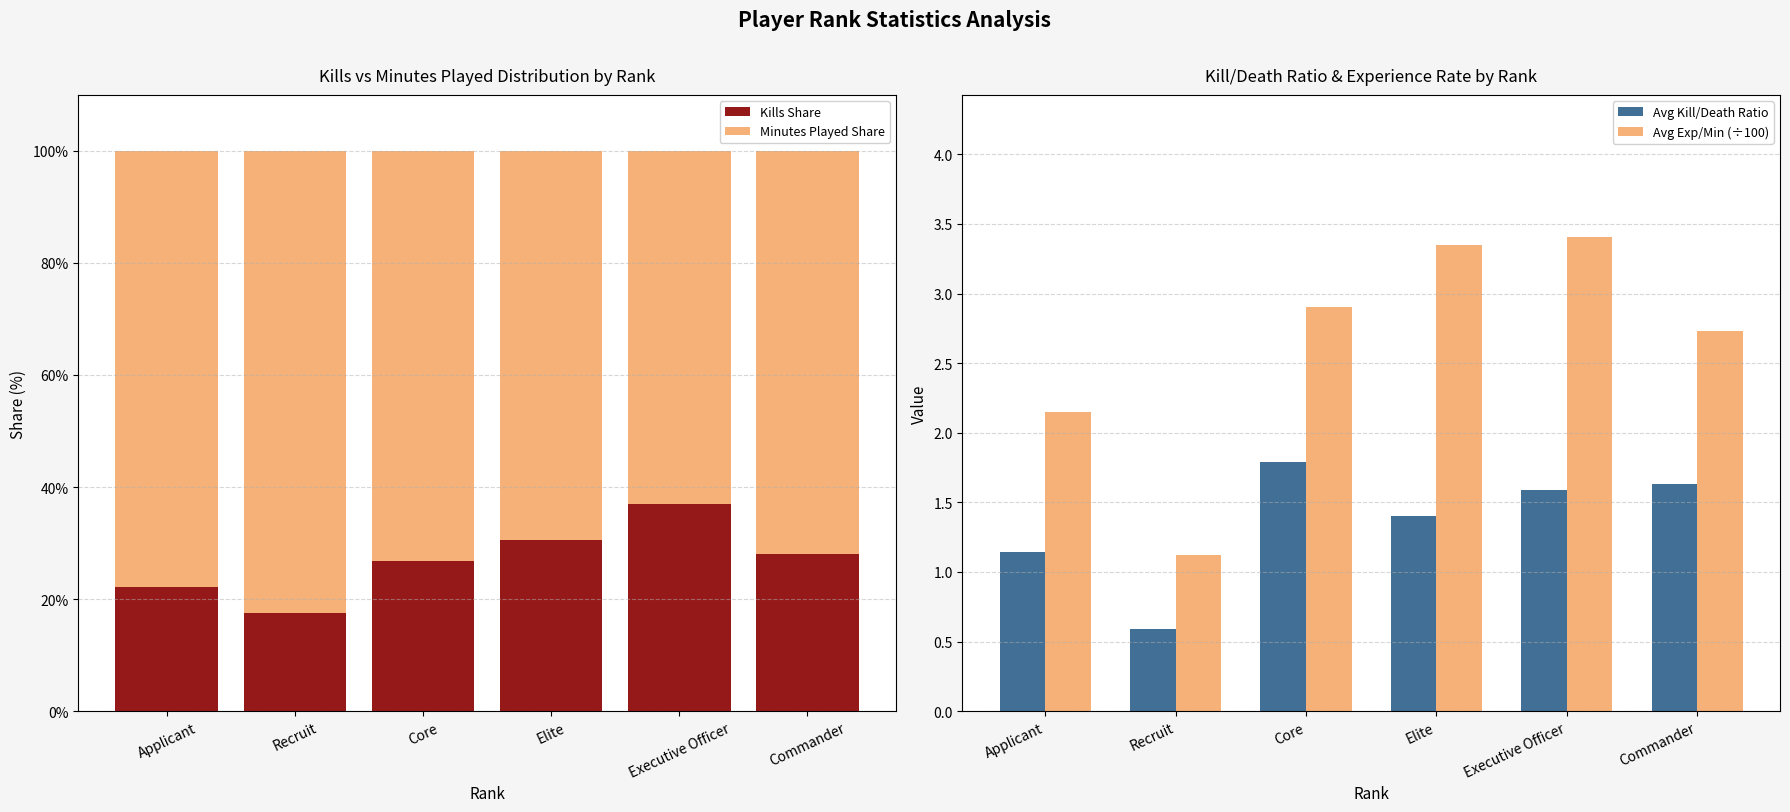

At which label does Kills Share reach its minimum?

Recruit